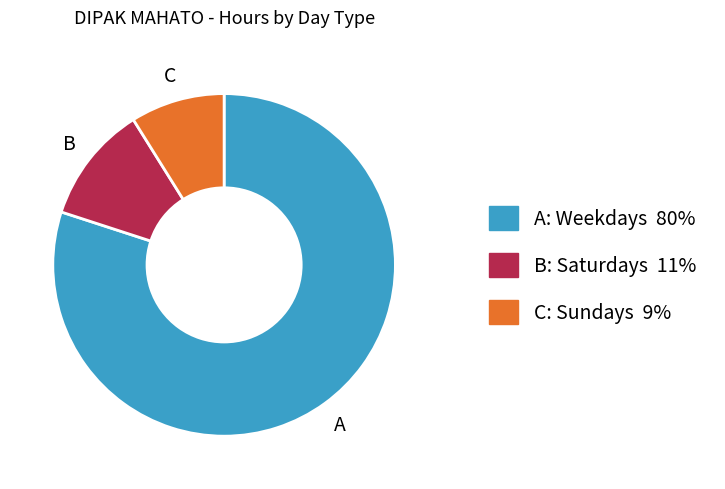

Is there a majority slice in this chart?

Yes